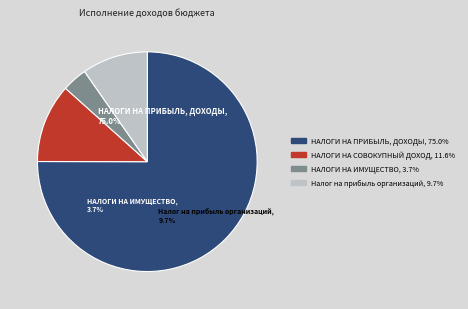

What is the majority slice?

НАЛОГИ НА ПРИБЫЛЬ, ДОХОДЫ